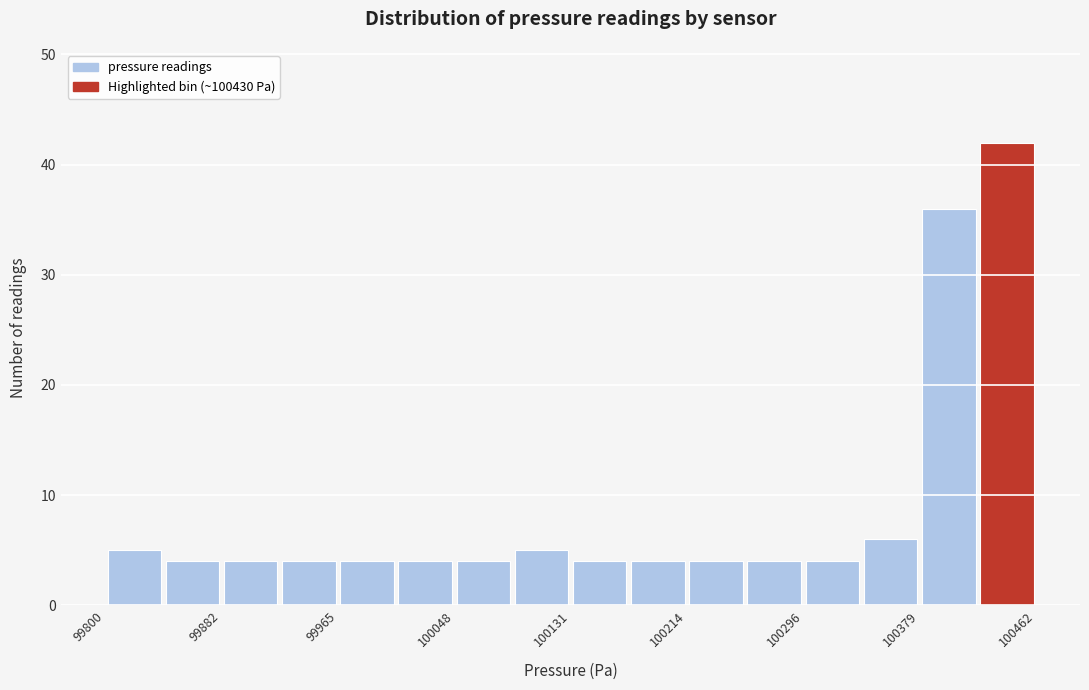

How tall is the bar that spans 99920 to 99970 on the x-axis? Neither the bar edges nor the heights are printed on the chart, so give them approximately, as read against the axes.

4